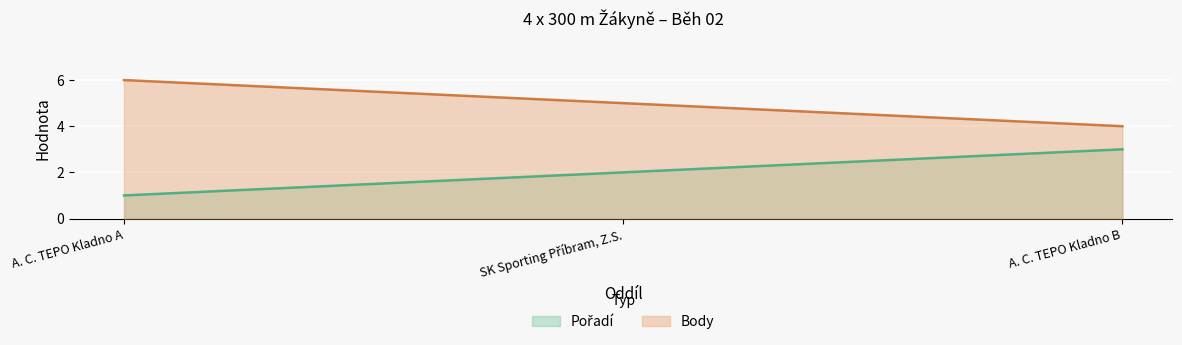

What is the difference between the maximum and minimum values in the Pořadí series?

2